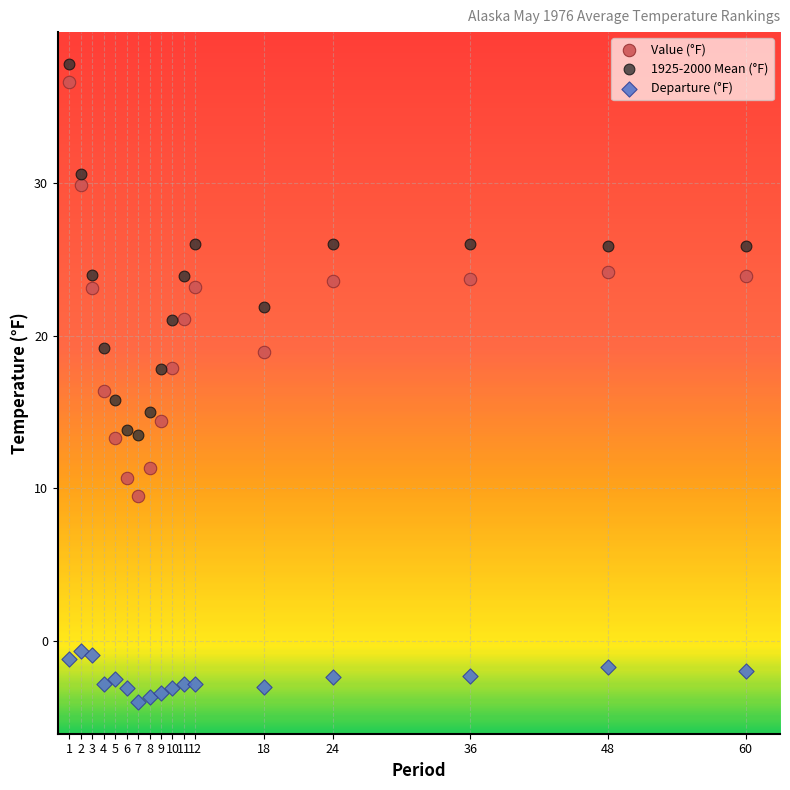

Which series reaches the minimum Y coordinate?

Departure (°F)